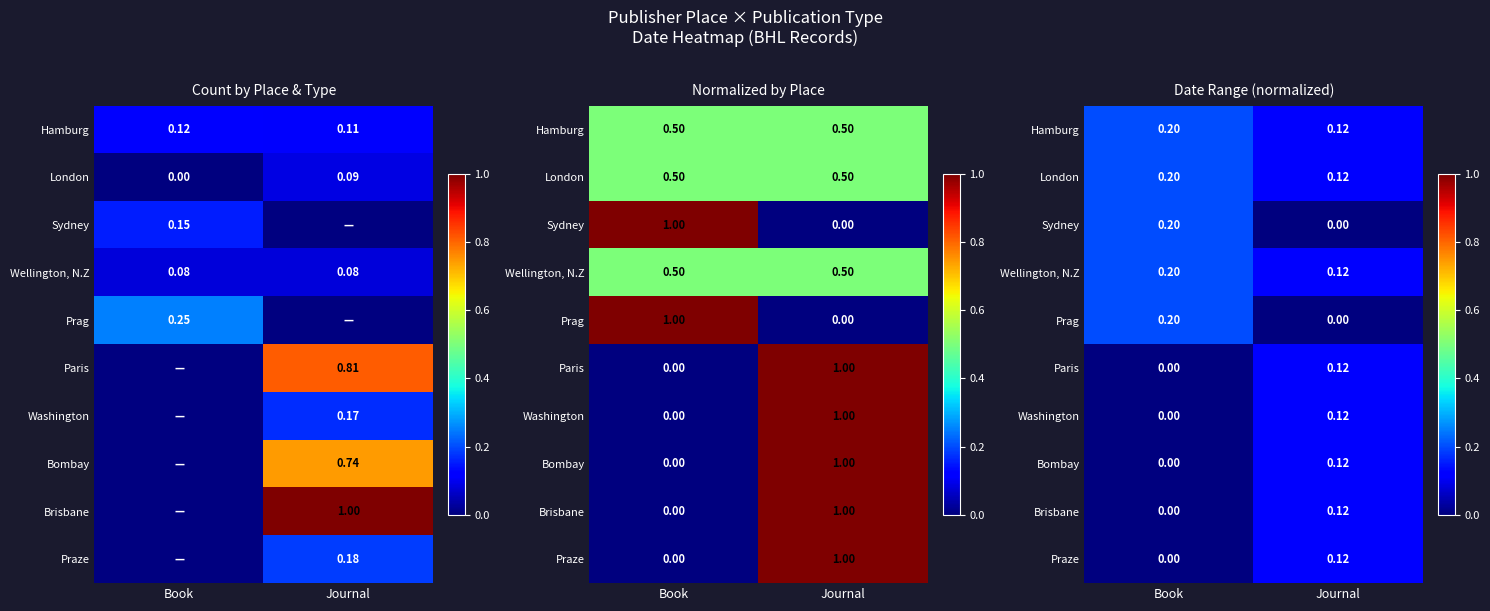

Which category has the lowest value across all series?

Journal